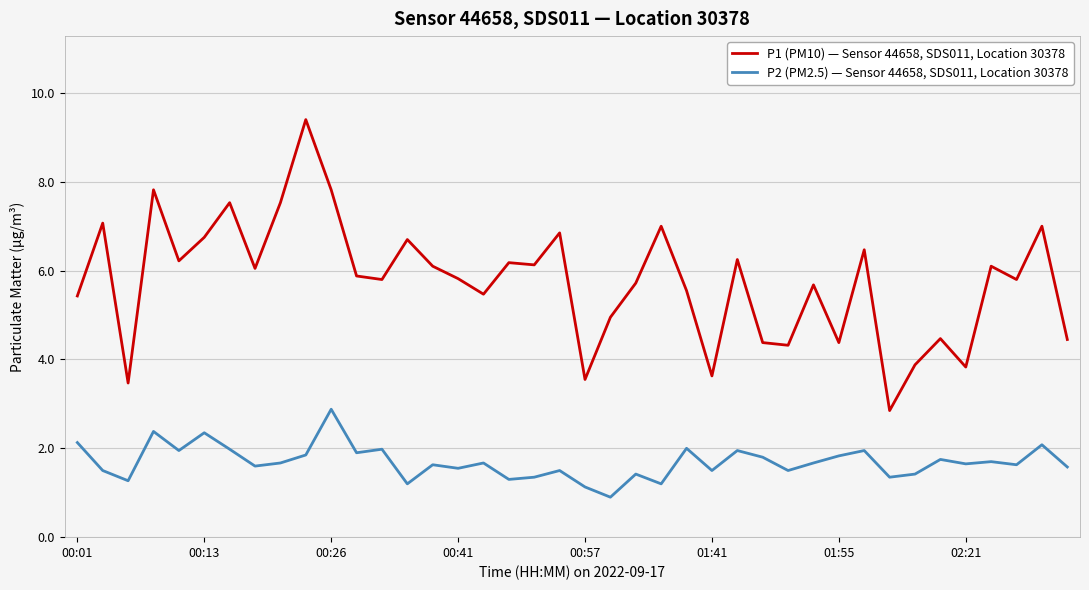

True or false: P2 (PM2.5) — Sensor 44658, SDS011, Location 30378 and P1 (PM10) — Sensor 44658, SDS011, Location 30378 cross at least once.

False